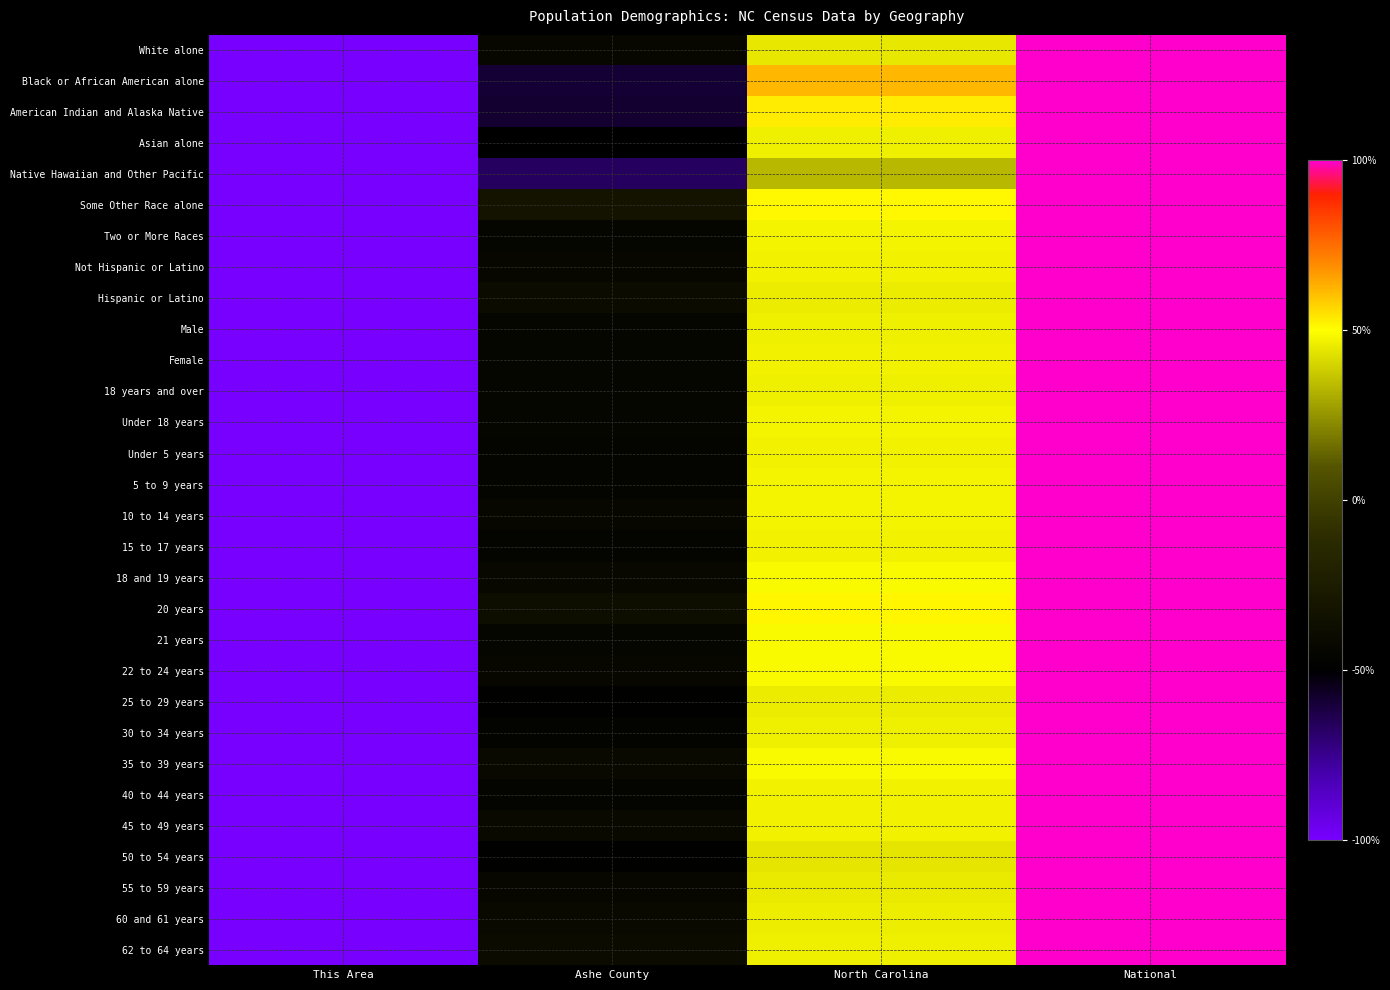

Reading left to right, extract all data points from this chart.

White alone: This Area=-100.0	Ashe County=-43.0	North Carolina=44.2	National=100.0
Black or African American alone: This Area=-100.0	Ashe County=-59.5	North Carolina=62.1	National=100.0
American Indian and Alaska Native: This Area=-100.0	Ashe County=-58.5	North Carolina=52.9	National=100.0
Asian alone: This Area=-100.0	Ashe County=-49.8	North Carolina=46.2	National=100.0
Native Hawaiian and Other Pacific: This Area=-100.0	Ashe County=-66.7	North Carolina=33.3	National=100.0
Some Other Race alone: This Area=-100.0	Ashe County=-32.1	North Carolina=51.1	National=100.0
Two or More Races: This Area=-100.0	Ashe County=-44.1	North Carolina=47.6	National=100.0
Not Hispanic or Latino: This Area=-100.0	Ashe County=-43.7	North Carolina=47.1	National=100.0
Hispanic or Latino: This Area=-100.0	Ashe County=-39.2	North Carolina=45.4	National=100.0
Male: This Area=-100.0	Ashe County=-44.0	North Carolina=46.2	National=100.0
Female: This Area=-100.0	Ashe County=-43.9	North Carolina=46.6	National=100.0
18 years and over: This Area=-100.0	Ashe County=-43.8	North Carolina=46.1	National=100.0
Under 18 years: This Area=-100.0	Ashe County=-44.4	North Carolina=47.3	National=100.0
Under 5 years: This Area=-100.0	Ashe County=-45.3	North Carolina=47.2	National=100.0
5 to 9 years: This Area=-100.0	Ashe County=-45.1	North Carolina=47.5	National=100.0
10 to 14 years: This Area=-100.0	Ashe County=-43.0	North Carolina=47.5	National=100.0
15 to 17 years: This Area=-100.0	Ashe County=-45.3	North Carolina=46.6	National=100.0
18 and 19 years: This Area=-100.0	Ashe County=-42.8	North Carolina=48.8	National=100.0
20 years: This Area=-100.0	Ashe County=-37.6	North Carolina=51.3	National=100.0
21 years: This Area=-100.0	Ashe County=-44.1	North Carolina=48.6	National=100.0
22 to 24 years: This Area=-100.0	Ashe County=-43.3	North Carolina=48.7	National=100.0
25 to 29 years: This Area=-100.0	Ashe County=-48.2	North Carolina=45.5	National=100.0
30 to 34 years: This Area=-100.0	Ashe County=-47.1	North Carolina=46.2	National=100.0
35 to 39 years: This Area=-100.0	Ashe County=-41.5	North Carolina=48.5	National=100.0
40 to 44 years: This Area=-100.0	Ashe County=-45.0	North Carolina=46.8	National=100.0
45 to 49 years: This Area=-100.0	Ashe County=-41.2	North Carolina=47.3	National=100.0
50 to 54 years: This Area=-100.0	Ashe County=-48.5	North Carolina=43.9	National=100.0
55 to 59 years: This Area=-100.0	Ashe County=-43.3	North Carolina=45.3	National=100.0
60 and 61 years: This Area=-100.0	Ashe County=-41.5	North Carolina=45.8	National=100.0
62 to 64 years: This Area=-100.0	Ashe County=-39.8	North Carolina=46.4	National=100.0